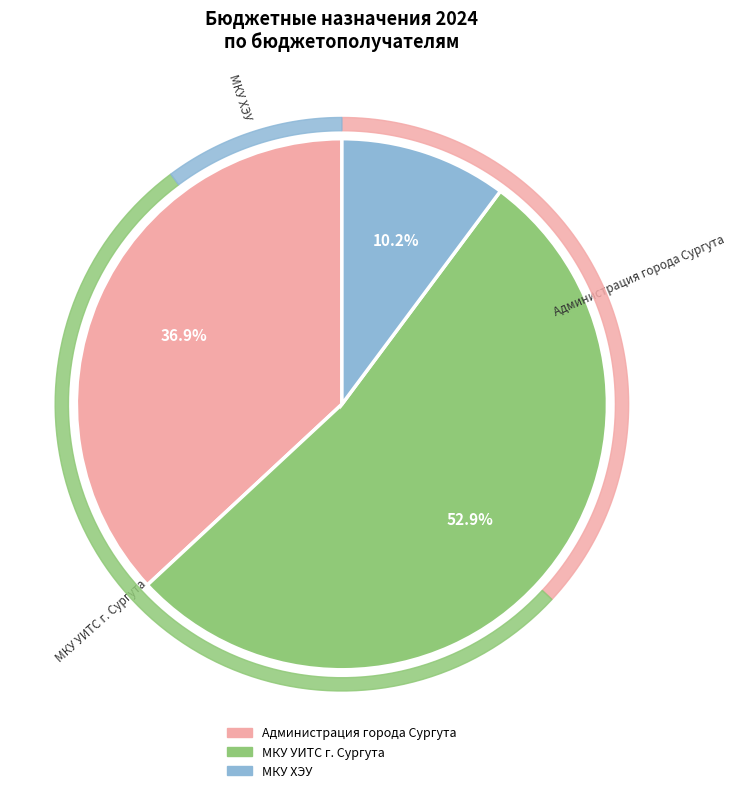

Count the number of slices in the pie.

3